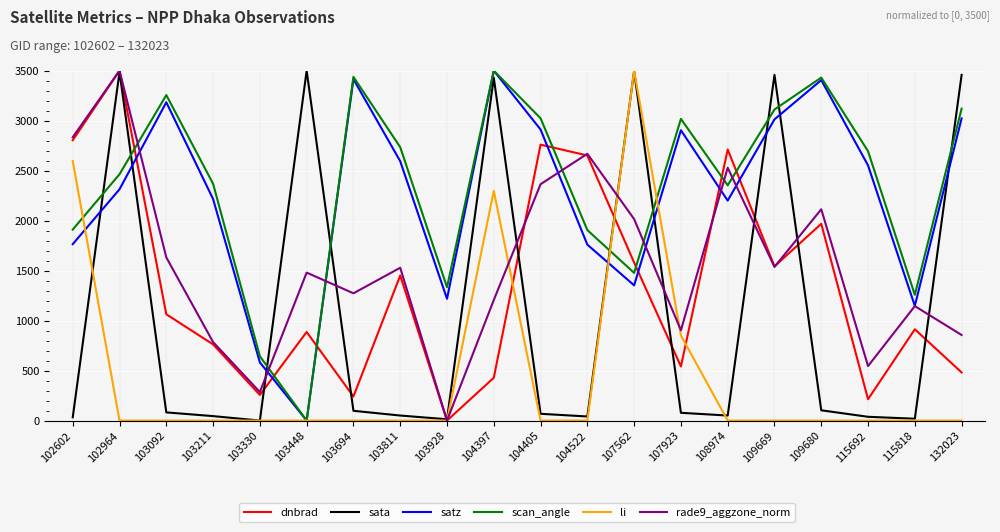

How many distinct data groups are displayed?

6